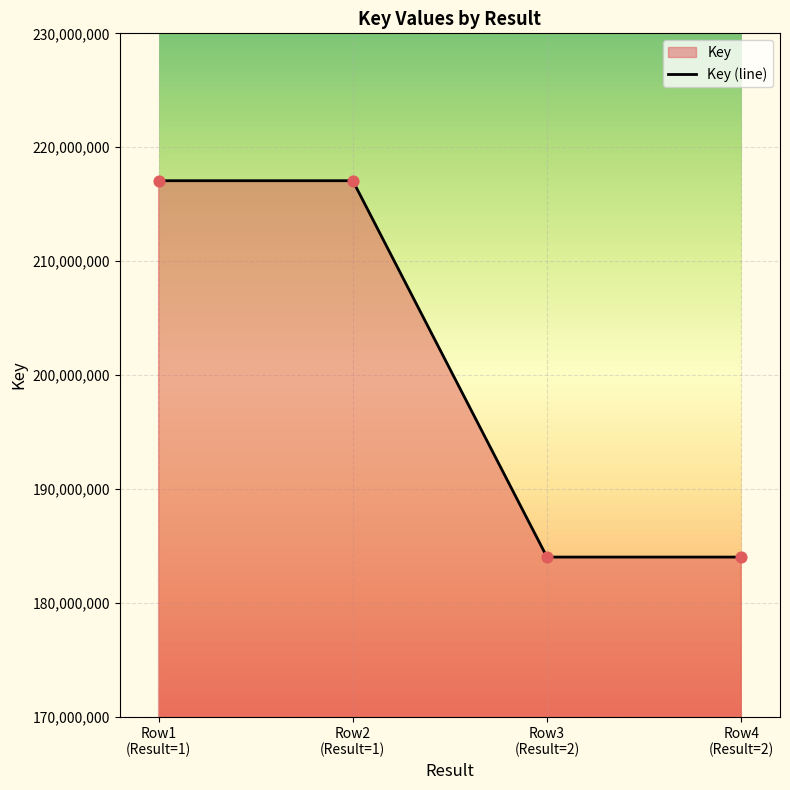

What is the sum of all values?

802175338